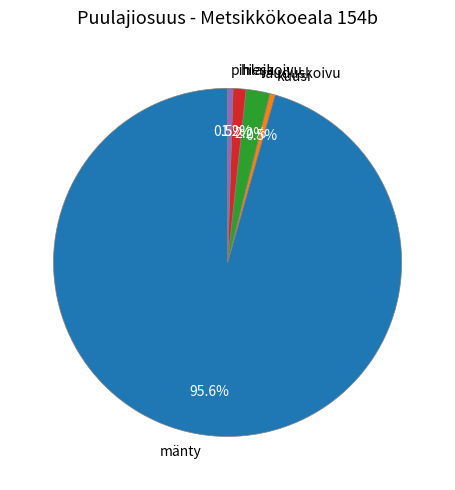

What is the ratio of the value at kuusi to the value at hieskoivu?

0.4